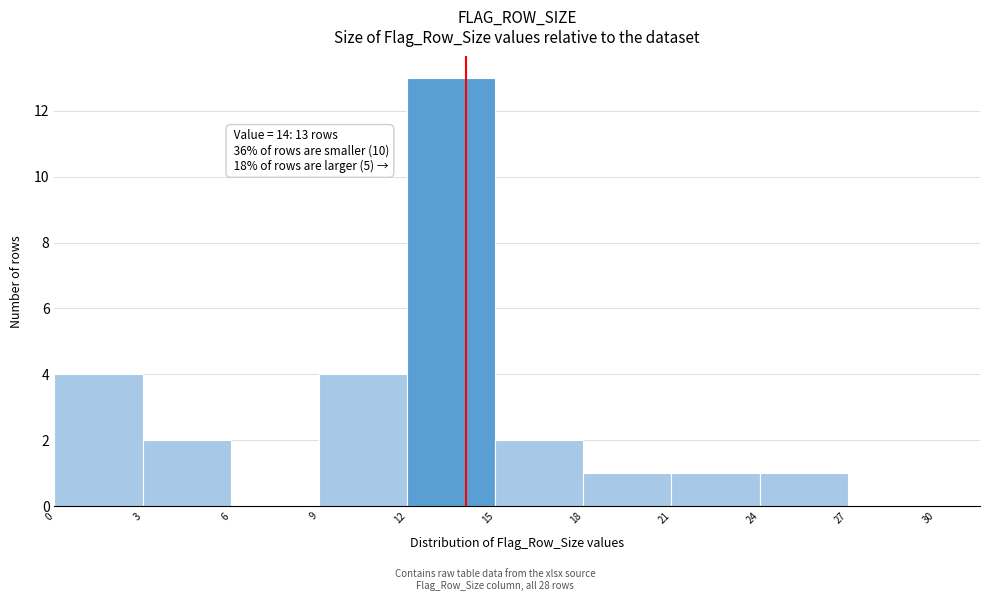

Which range on the x-axis has the tallest bar?

12 to 15